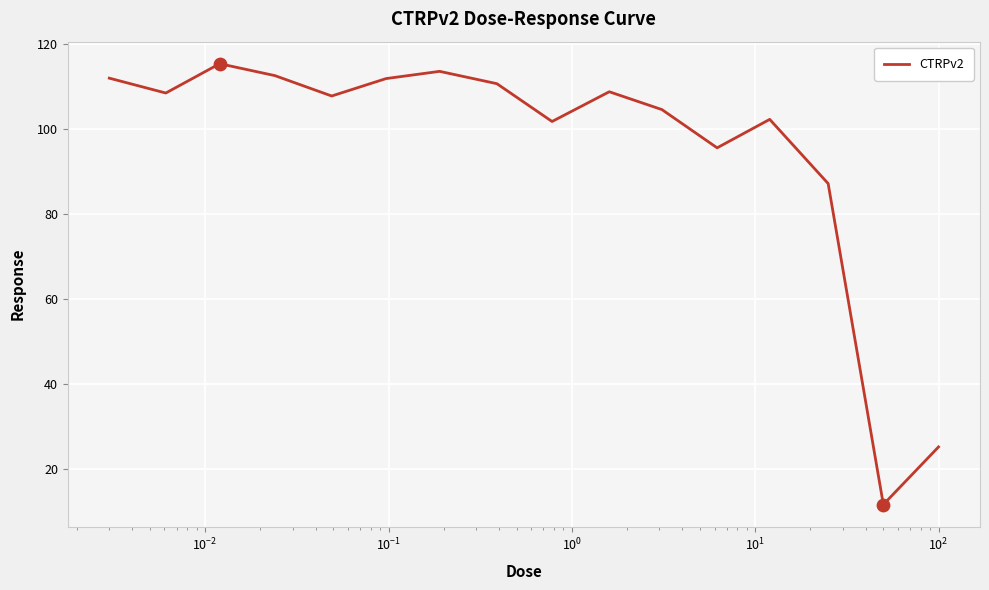

What is the minimum value shown in the chart?

11.6